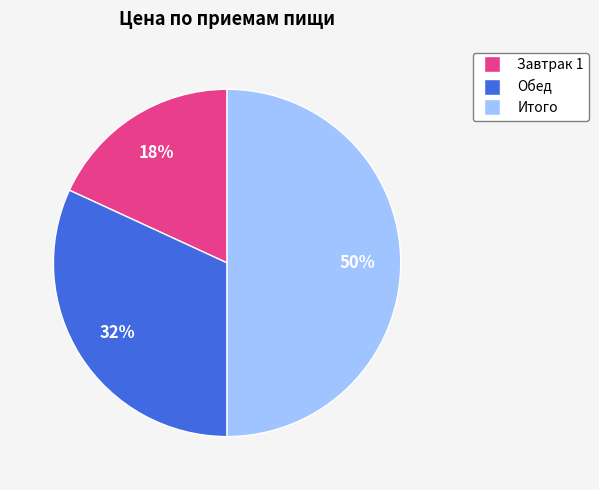

Do Завтрак 1 and Итого together represent more than half of the pie?

Yes